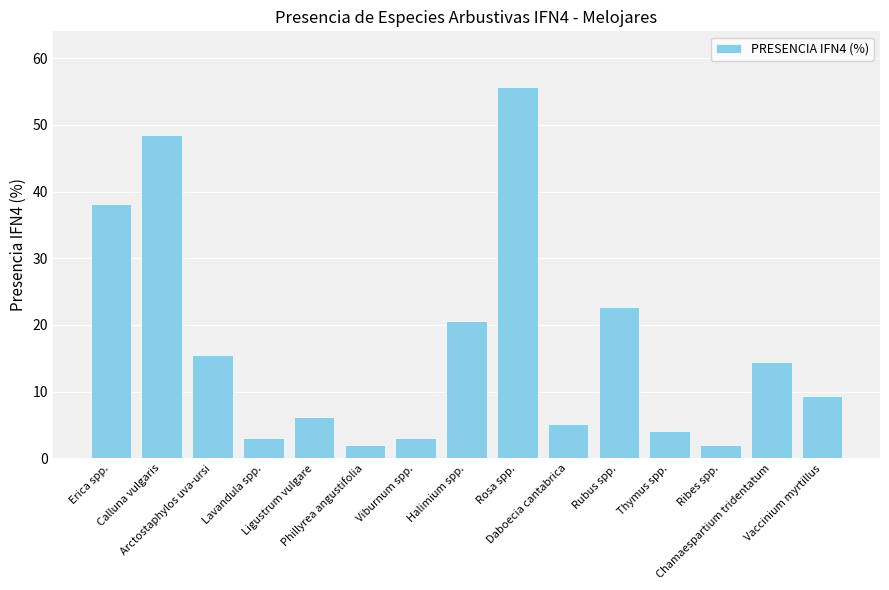

What is the maximum value shown in the chart?

55.7